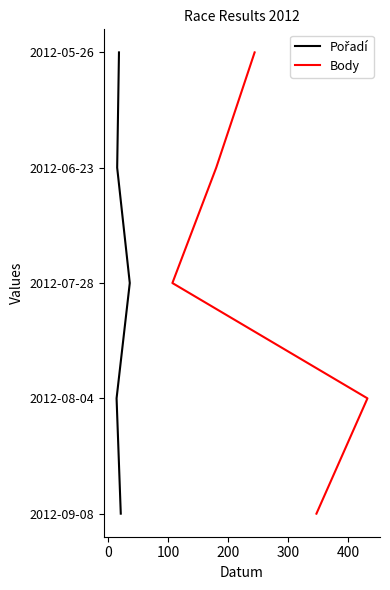

Which has a higher value, 0 or 300?

300